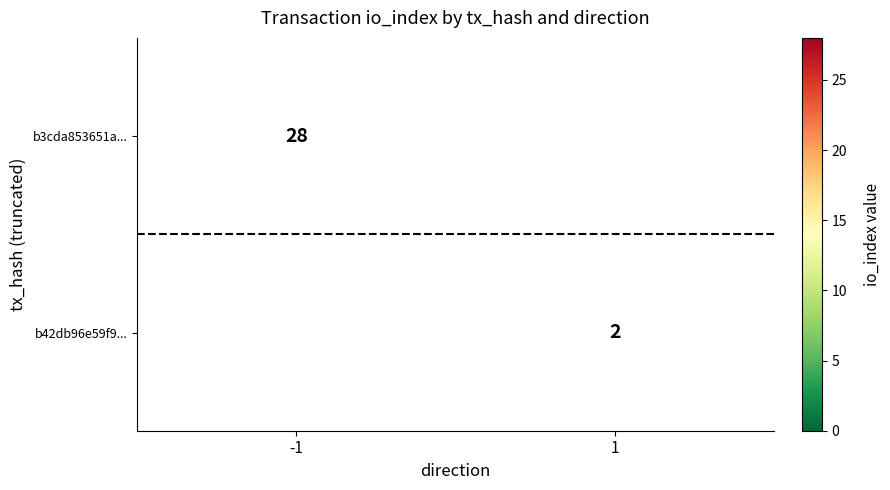

The value of b3cda853651a... at -1 is 28. True or false?

True